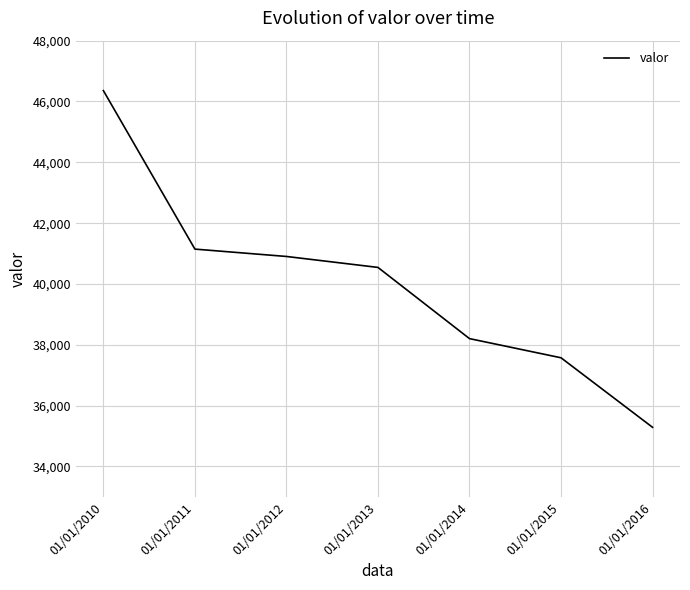

How many distinct data groups are displayed?

1